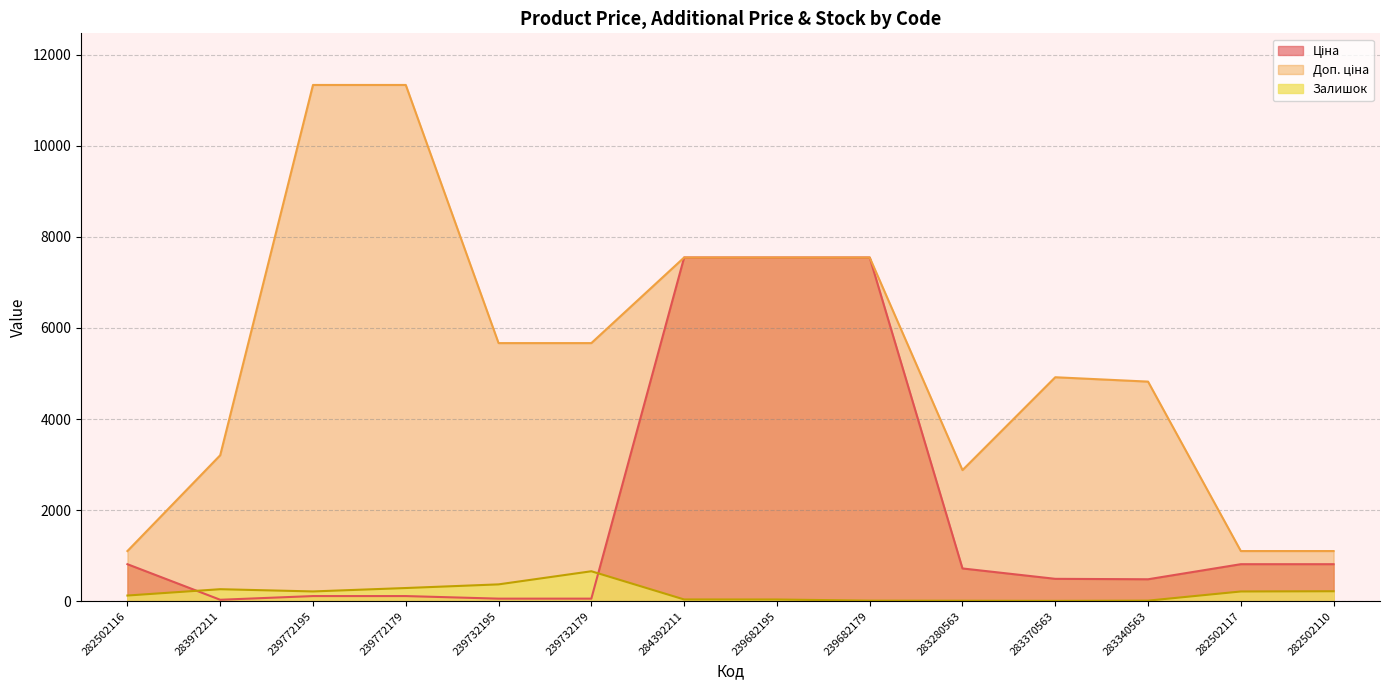

How many values in the Залишок series exceed 214?

6